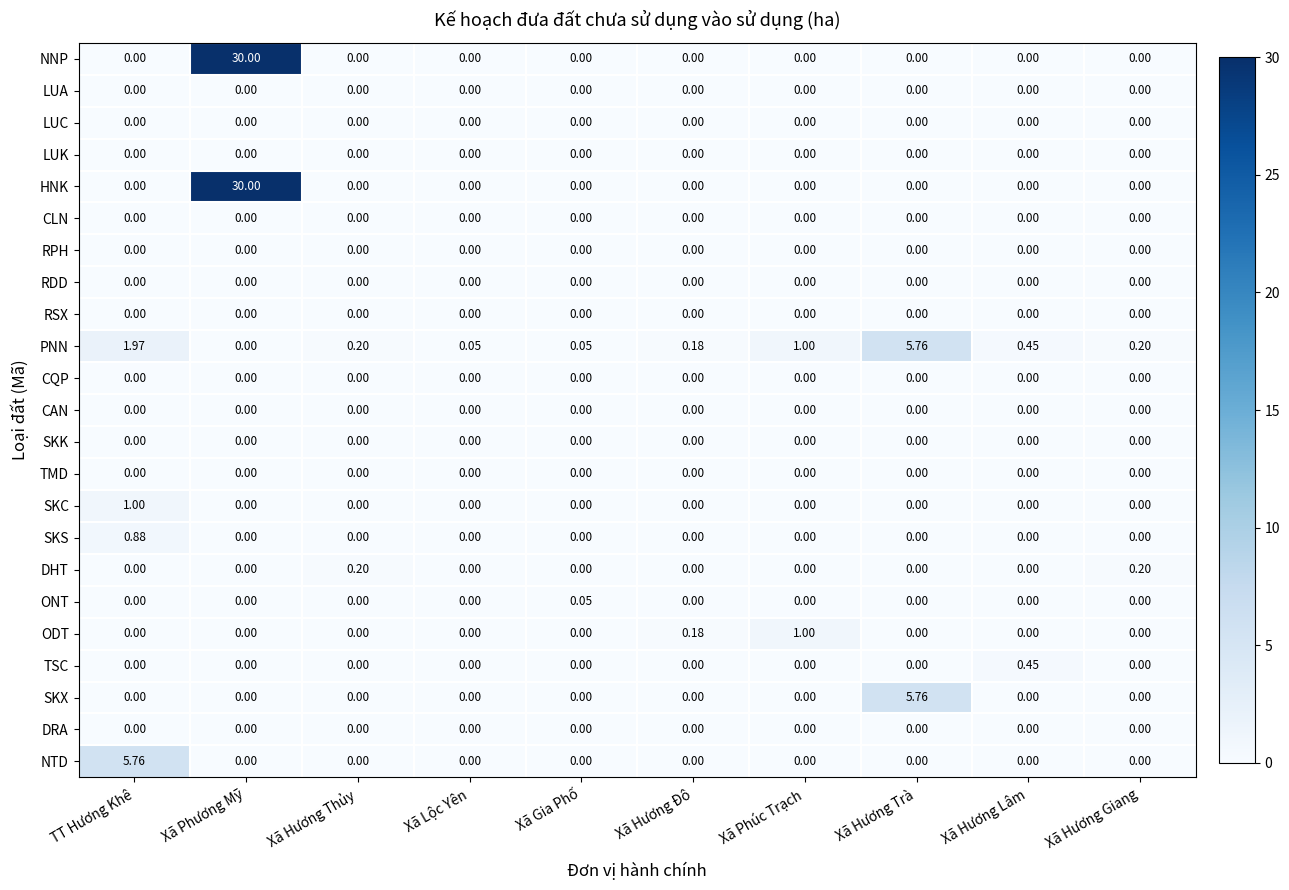

Between Xã Hương Đô and Xã Hương Lâm, which series saw the biggest shift?

TSC